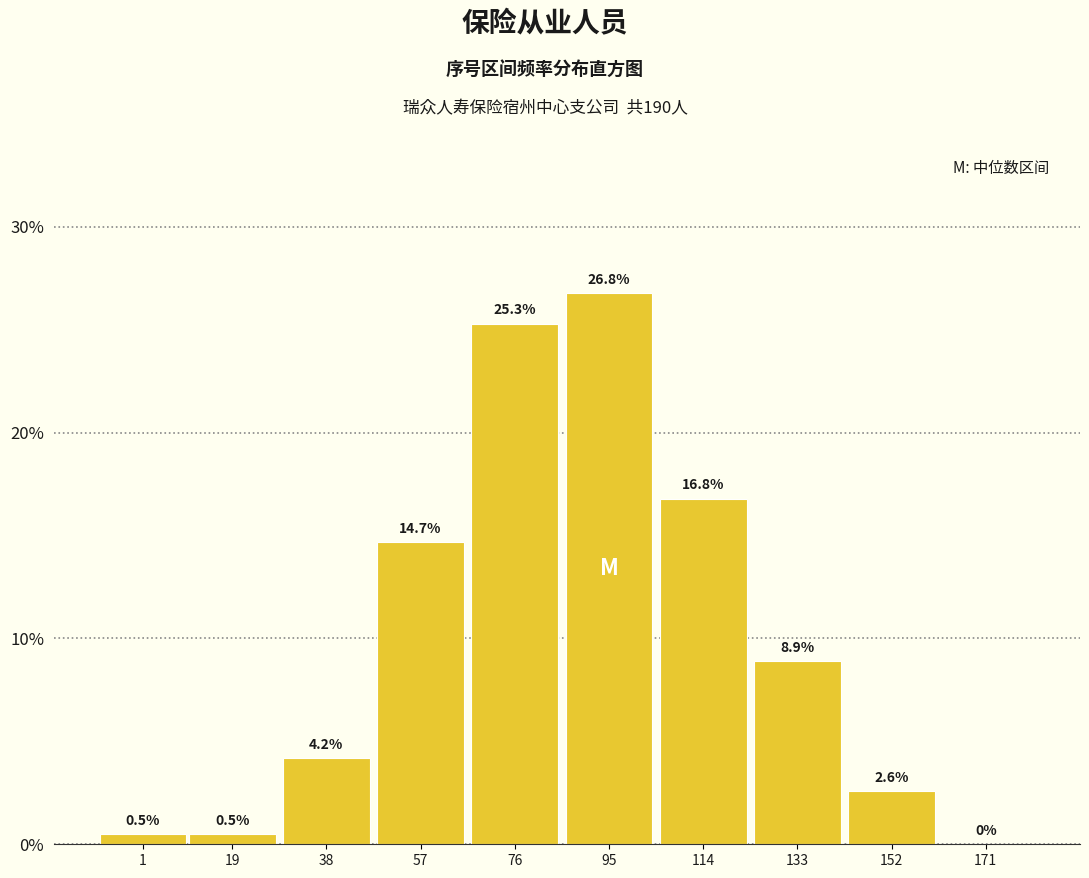

Reading right to left, transcribe all the data shown in this chart.

171=0.0	152=2.6	133=8.9	114=16.8	95=26.8	76=25.3	57=14.7	38=4.2	19=0.5	1=0.5